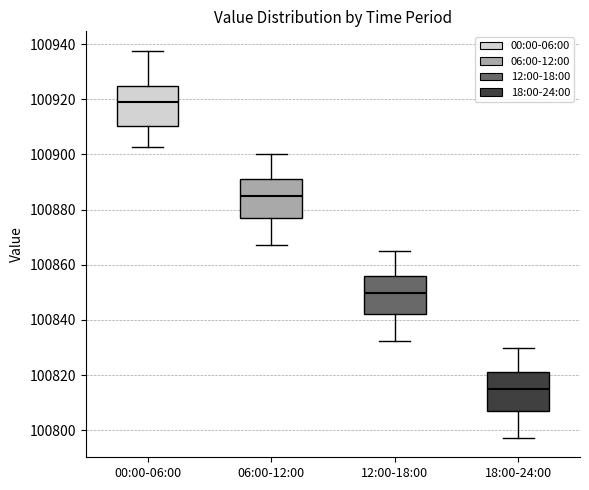

Reading left to right, transcribe this box plot: for each box, give where its median line is, the range the box spans, and where its two whiskers end, as read against the y-axis. The values are not printed on the chart, so give them approximately, as read against the axis.

00:00-06:00: median 100918, box 100910 to 100924, whiskers 100902 to 100938
06:00-12:00: median 100884, box 100878 to 100892, whiskers 100868 to 100900
12:00-18:00: median 100850, box 100842 to 100856, whiskers 100832 to 100866
18:00-24:00: median 100814, box 100808 to 100822, whiskers 100798 to 100830